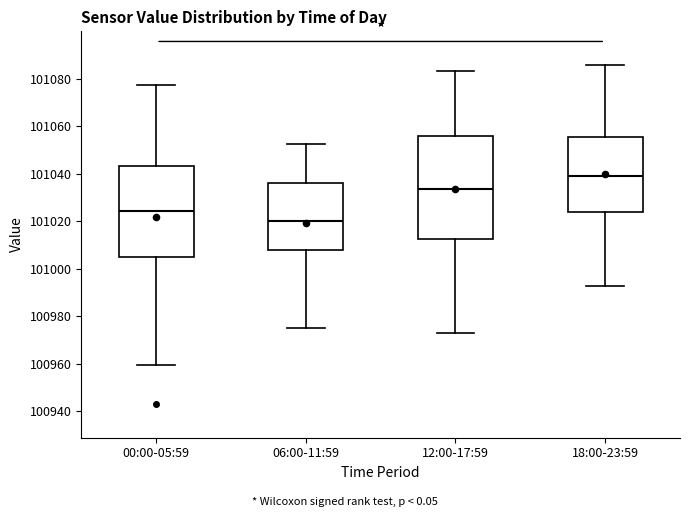

Where does the median line of the box for 18:00-23:59 sit on the y-axis? The values are not printed on the chart, so give them approximately, as read against the axis.

101040